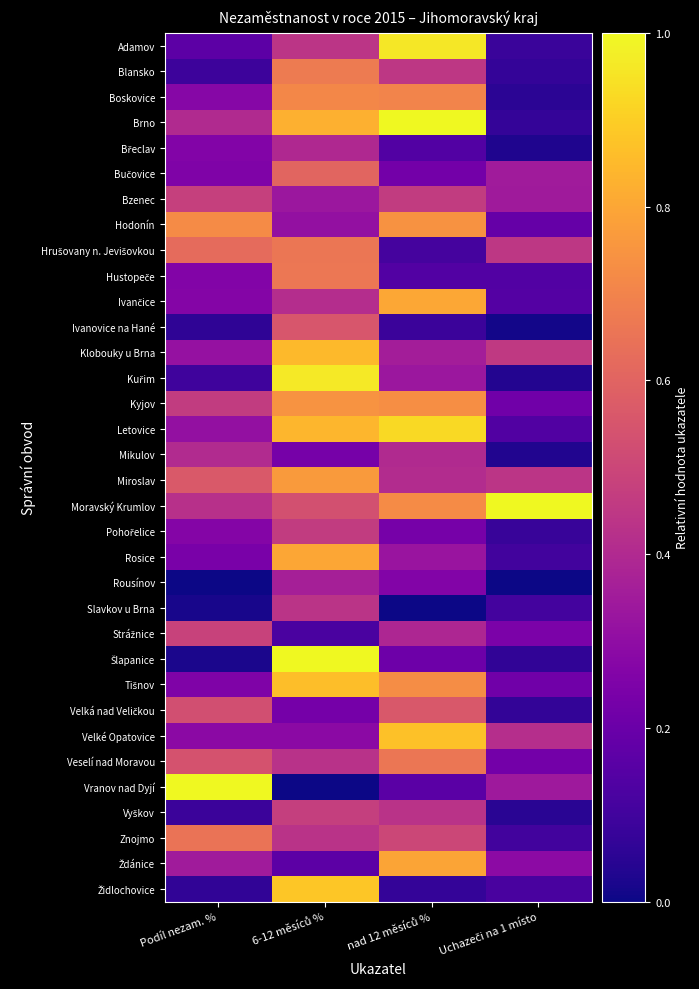

At which category is the sum across all series the highest?

6-12 měsíců %